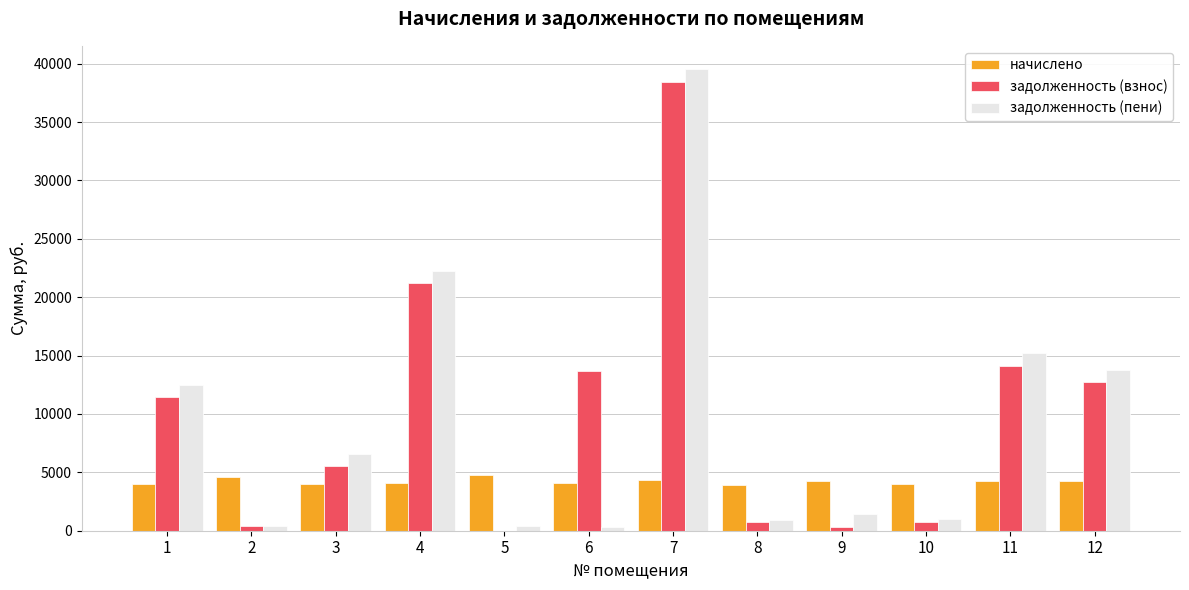

Which series changed the most between 7 and 9?

задолженность (пени)